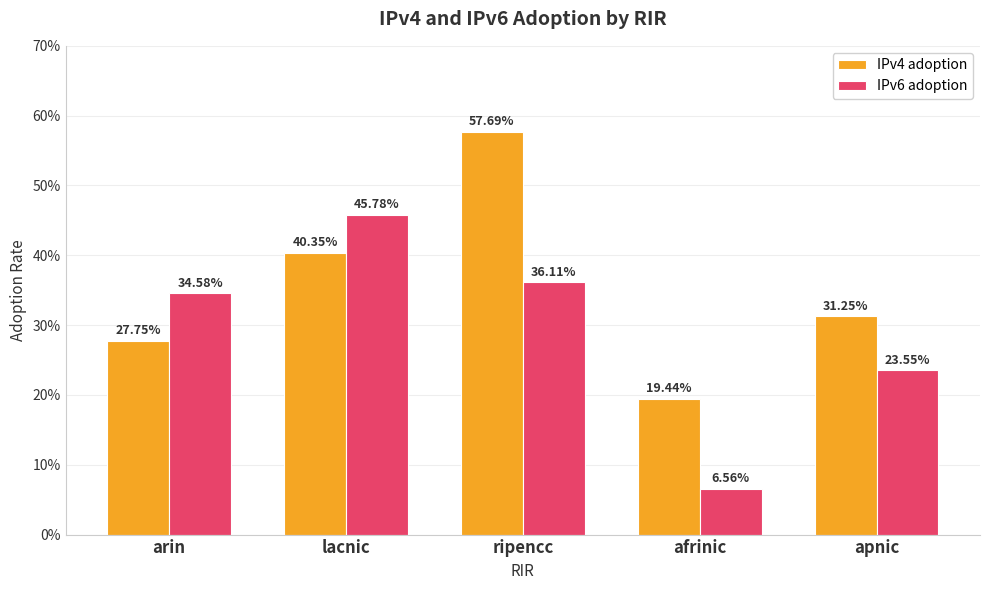

List the series in order of their peak value, highest first.

IPv4 adoption, IPv6 adoption